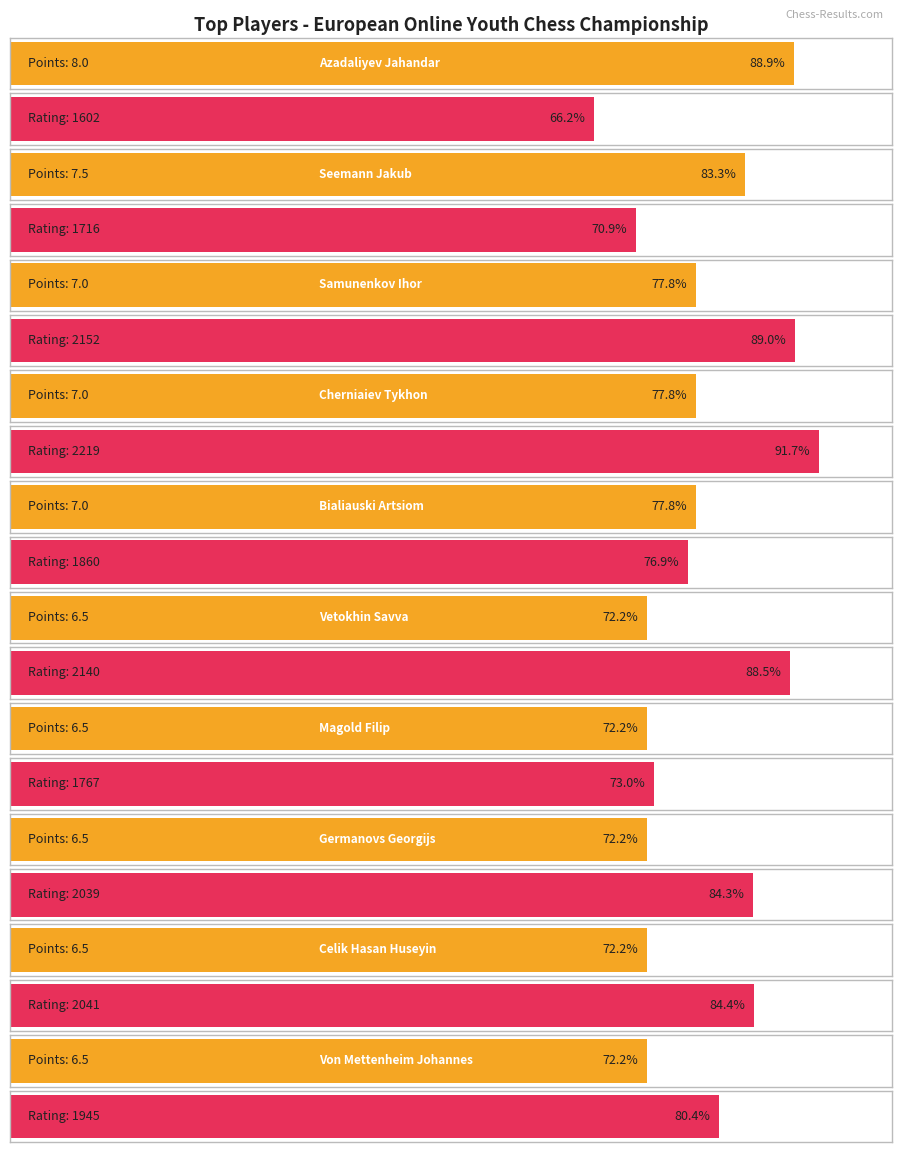

What position from the right is Azadaliyev Jahandar?

10